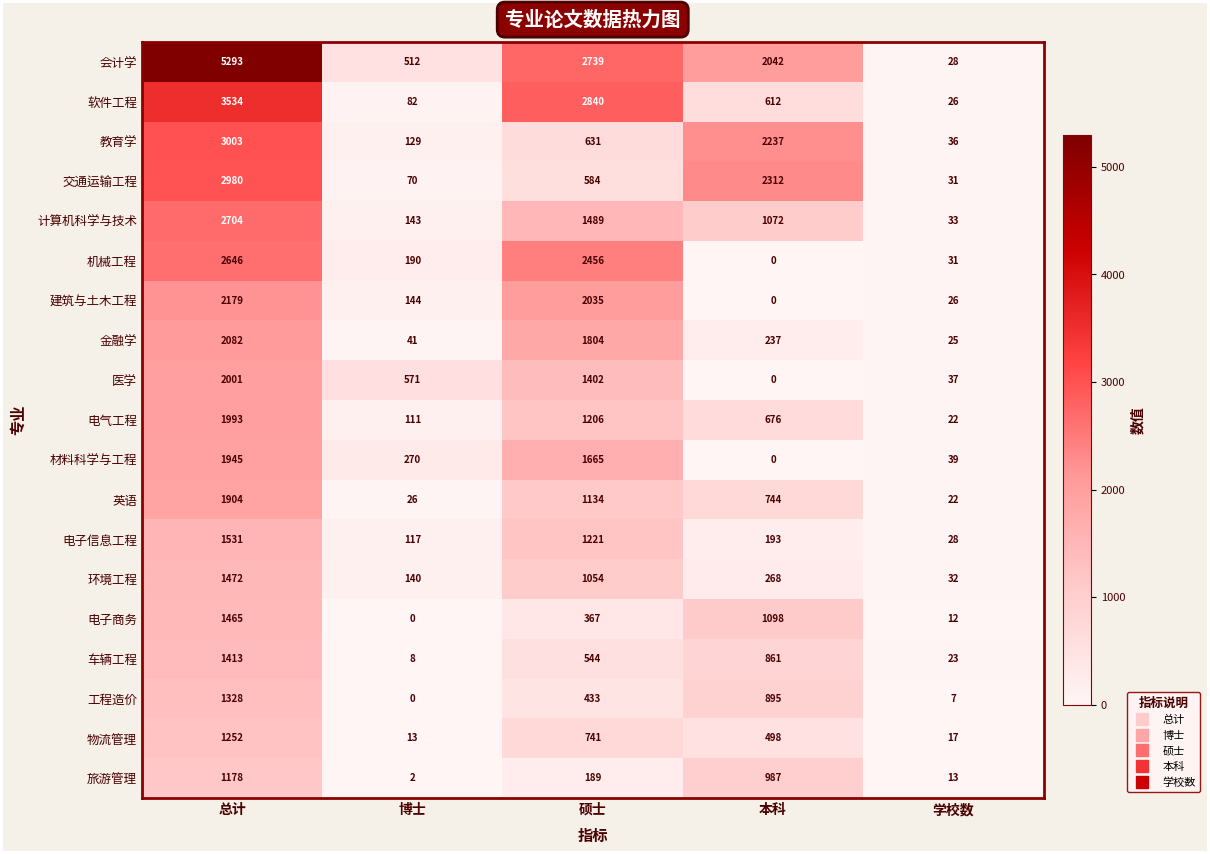

What is the difference between the maximum and minimum values in the 工程造价 series?

1328